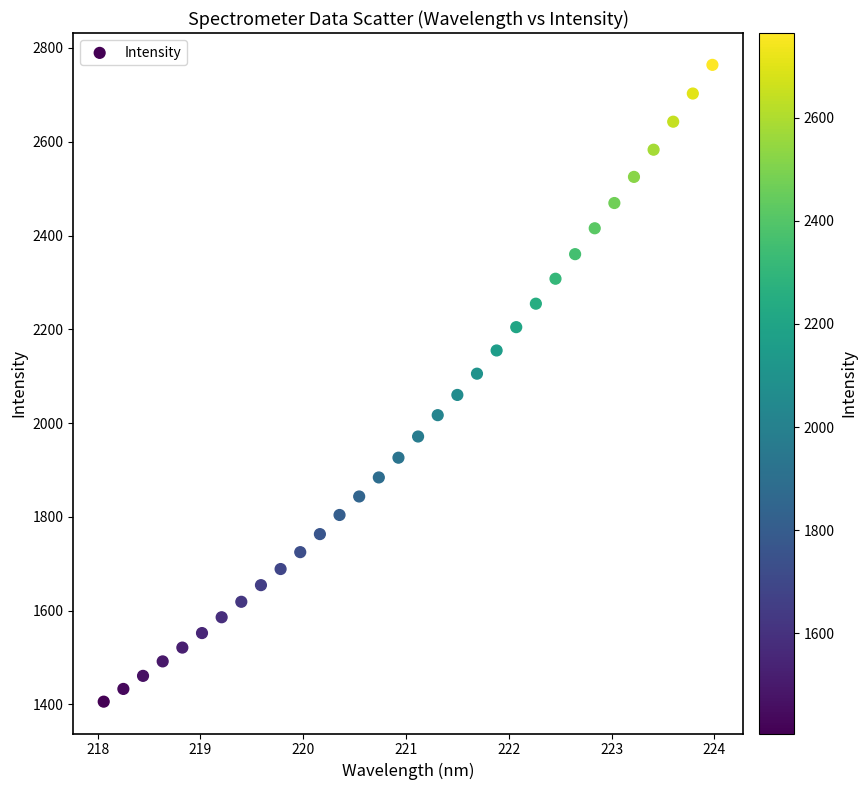

What is the range of Y values (max minus min)?

1358.1